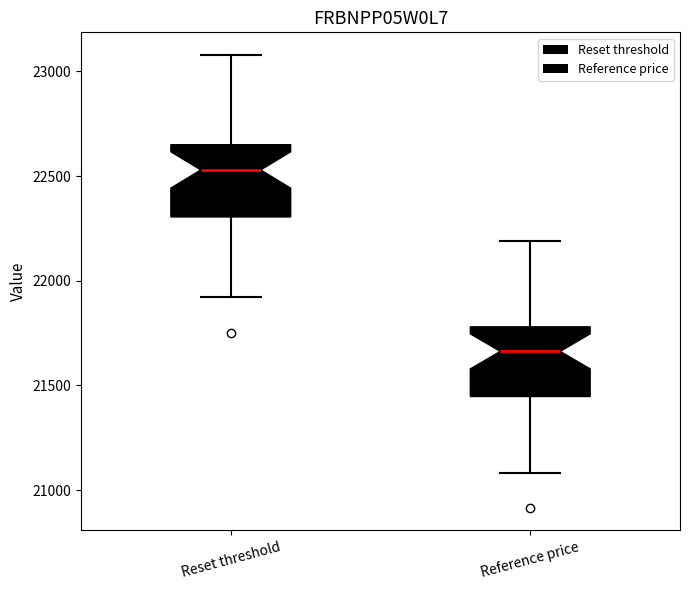

Where is the upper edge of the box for Reference price on the y-axis? The values are not printed on the chart, so give them approximately, as read against the axis.

21800